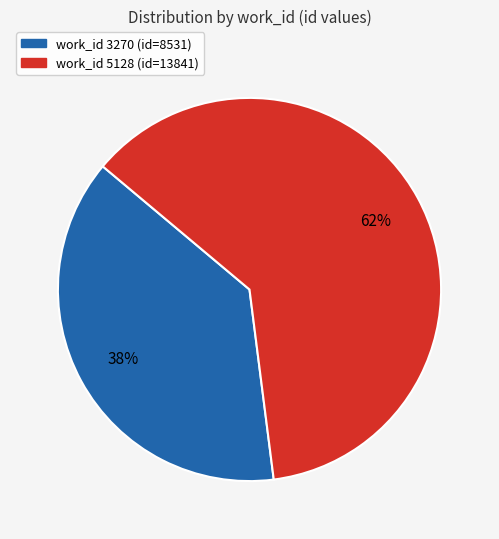

Count the number of slices in the pie.

2